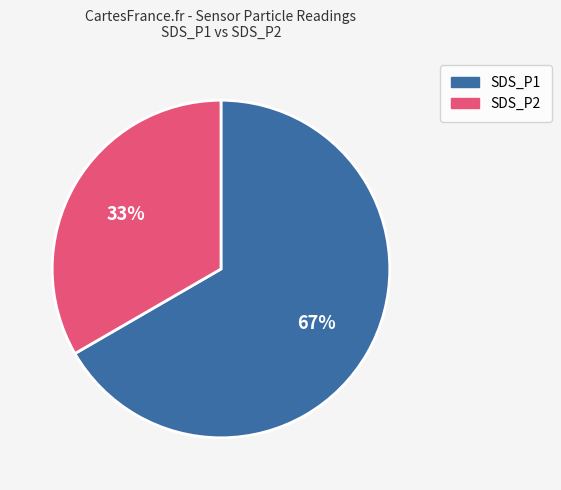

What is the smallest slice in the pie chart?

SDS_P2